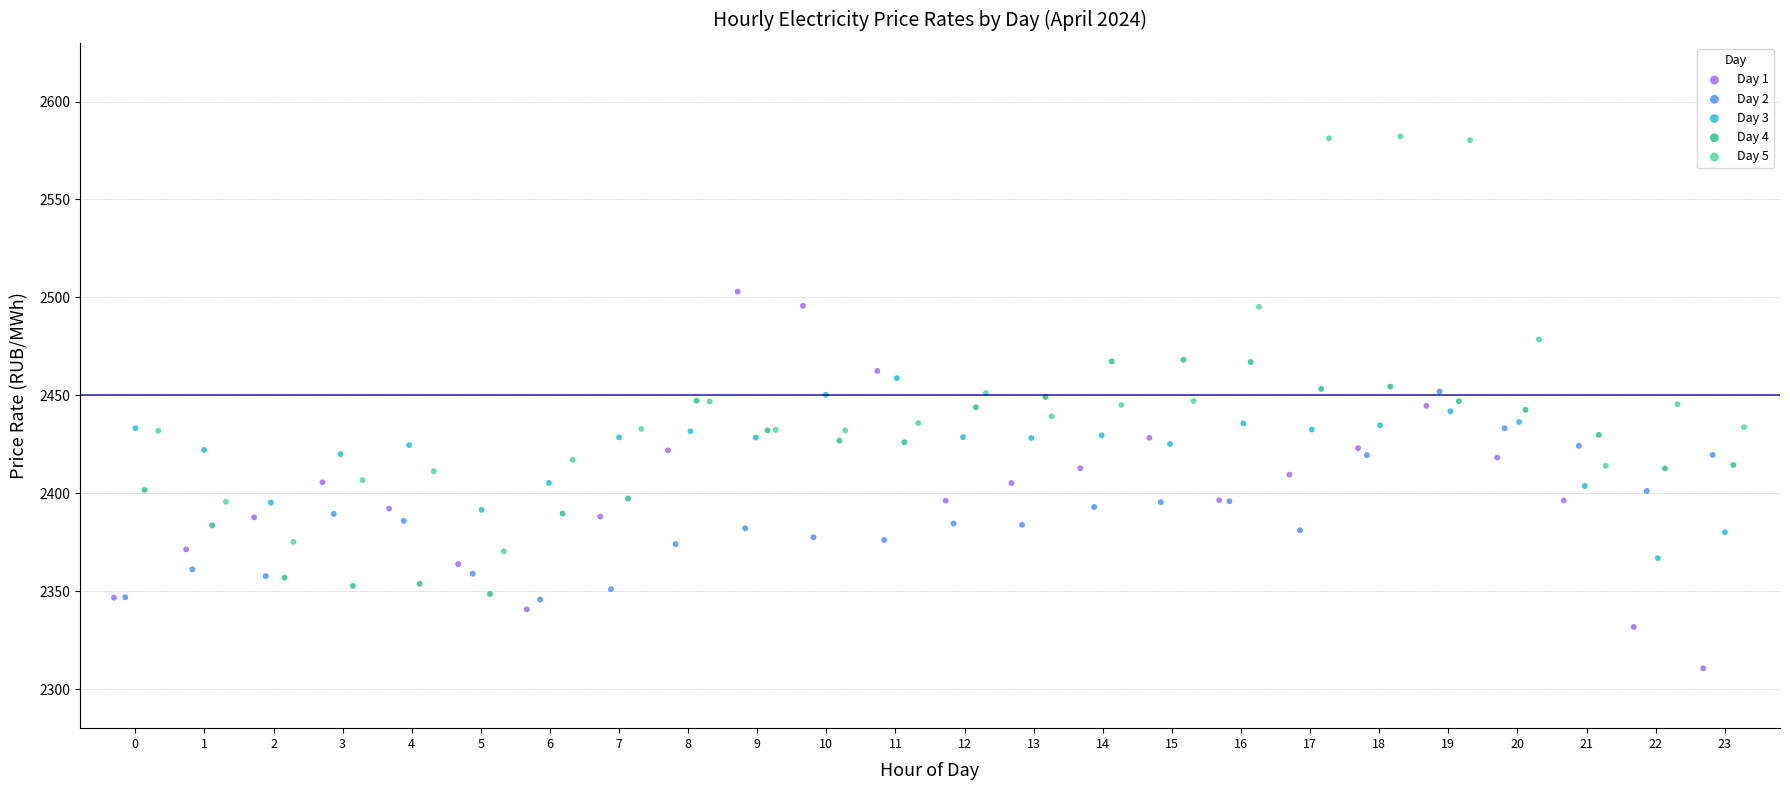

Which series contains the lowest Y value?

Day 1